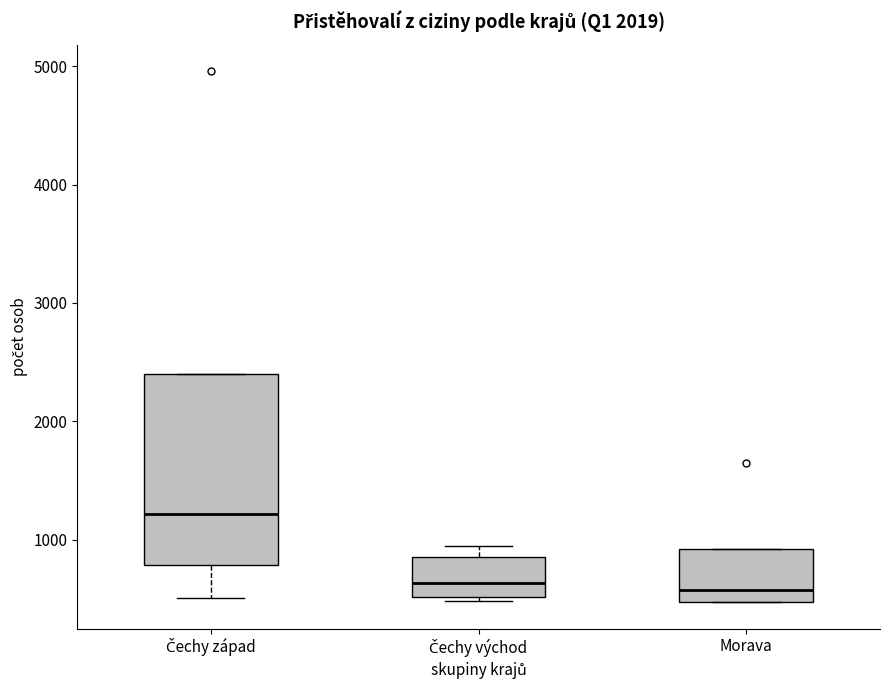

Reading left to right, read every box against the y-axis: the position of its median line, the range the box covers, and the ends of its whiskers. The values are not printed on the chart, so give them approximately, as read against the axis.

Čechy západ: median 1200, box 800 to 2400, whiskers 500 to 2400
Čechy východ: median 600, box 500 to 900, whiskers 500 to 900 (just above the box's upper edge)
Morava: median 600, box 500 to 900, whiskers 500 to 900